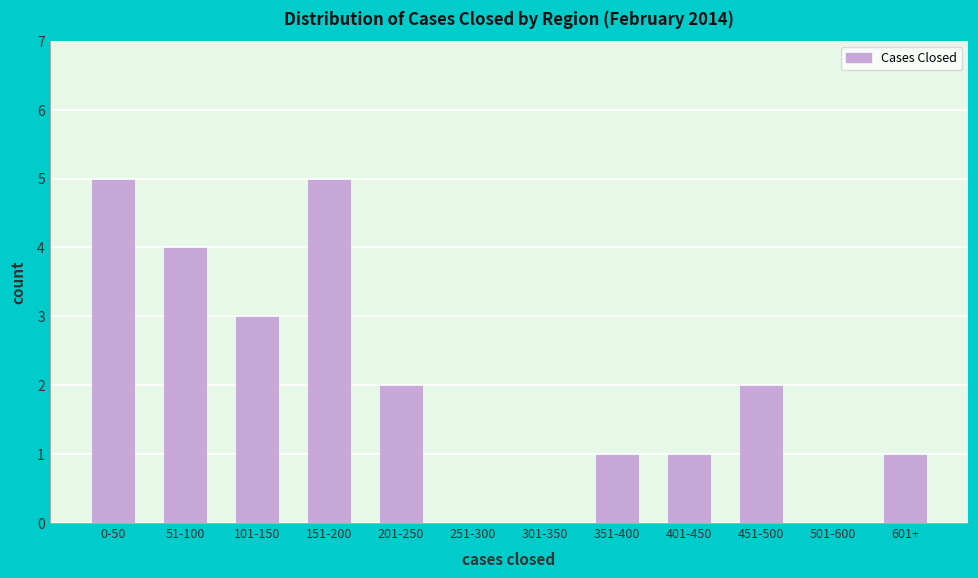

Reading right to left, what are all the values shown in this chart?

601+=1	501-600=0	451-500=2	401-450=1	351-400=1	301-350=0	251-300=0	201-250=2	151-200=5	101-150=3	51-100=4	0-50=5